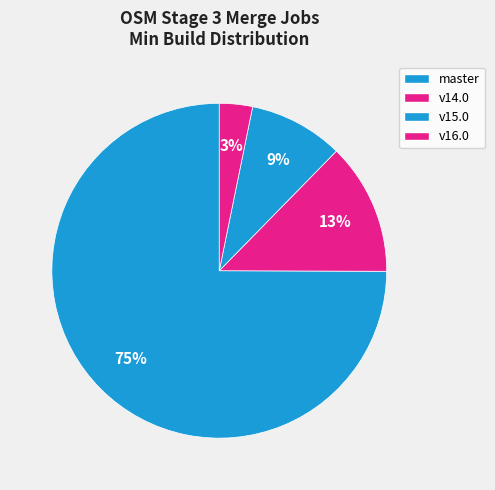

To the nearest percent, what is the difference between the largest and smallest slice percentages?

72%